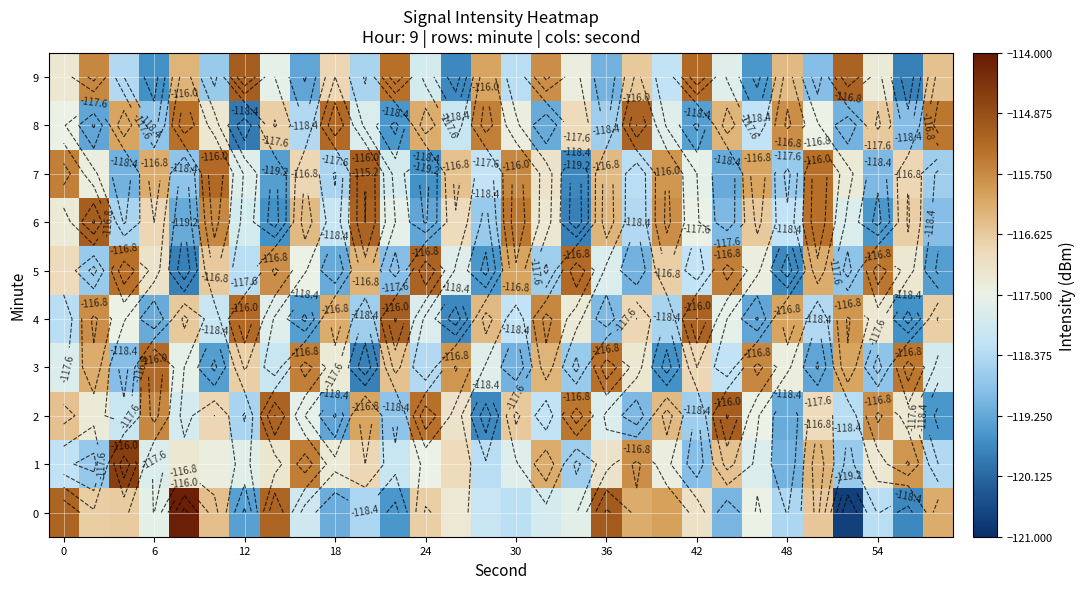

Which series has the largest range (max minus min)?

row_0